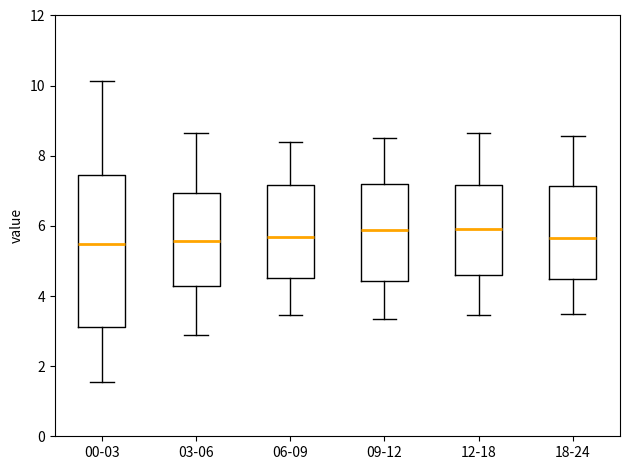

Which box is the tallest, from its lower edge to its upper edge?

00-03